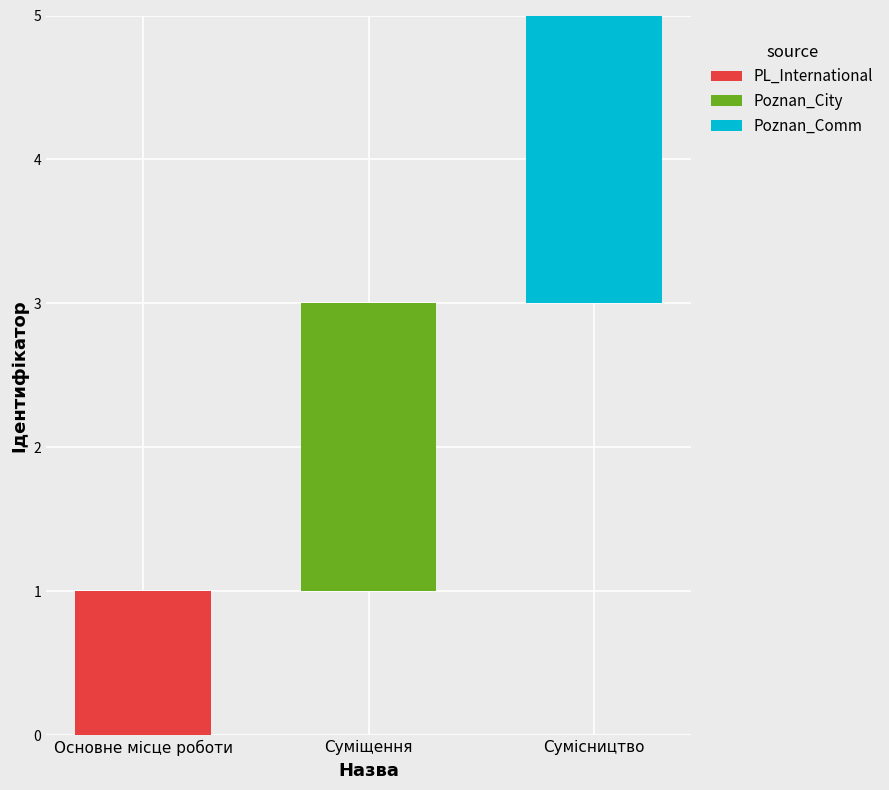

Rank the series at Сумісництво from highest to lowest value.

Poznan_Comm, PL_International, Poznan_City